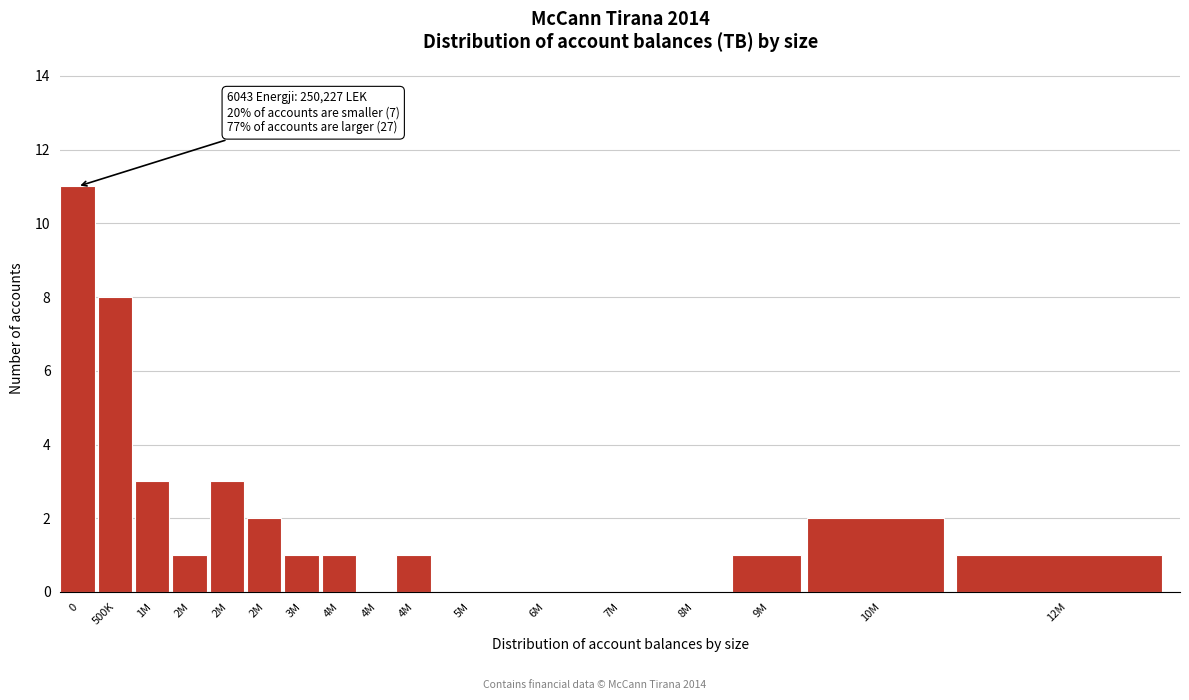

Are the bars horizontal?

No